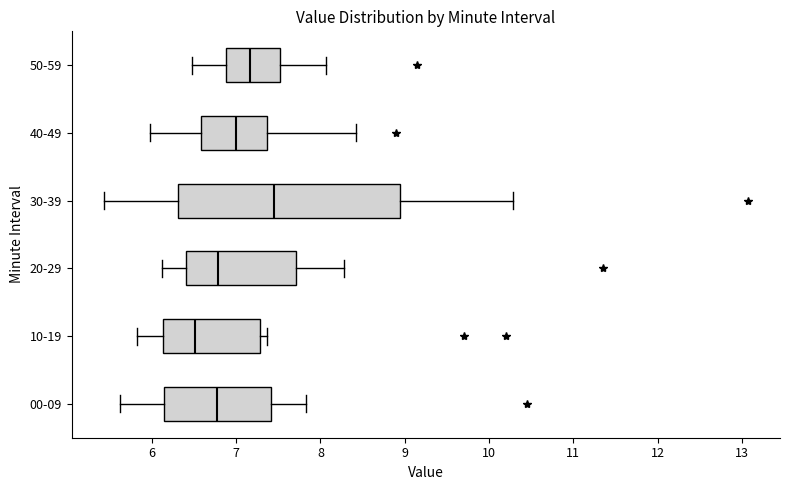

Which box is the widest, from its left edge to its right edge?

30-39